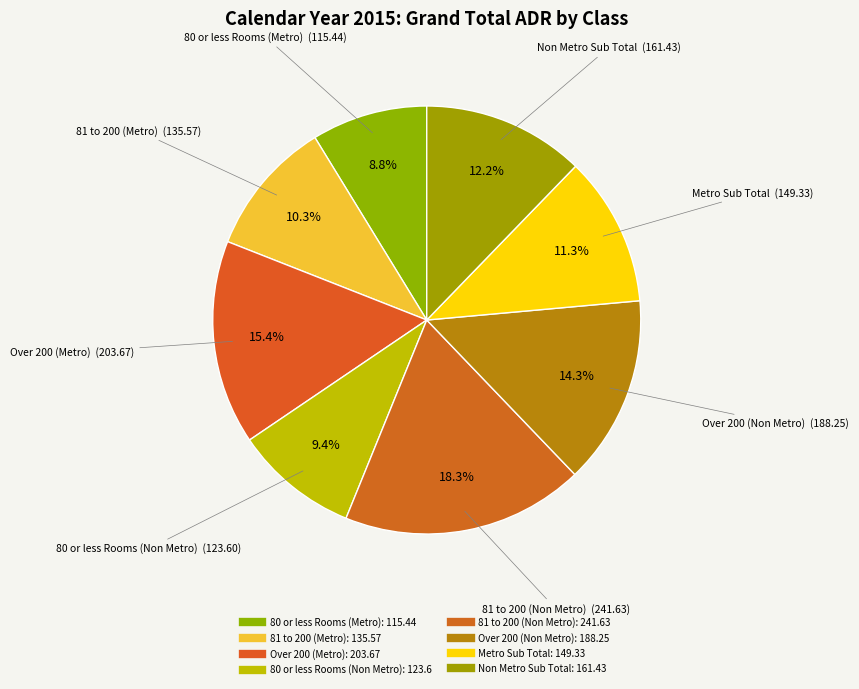

Is it true that Over 200 (Non Metro) is 26% of the pie?

False